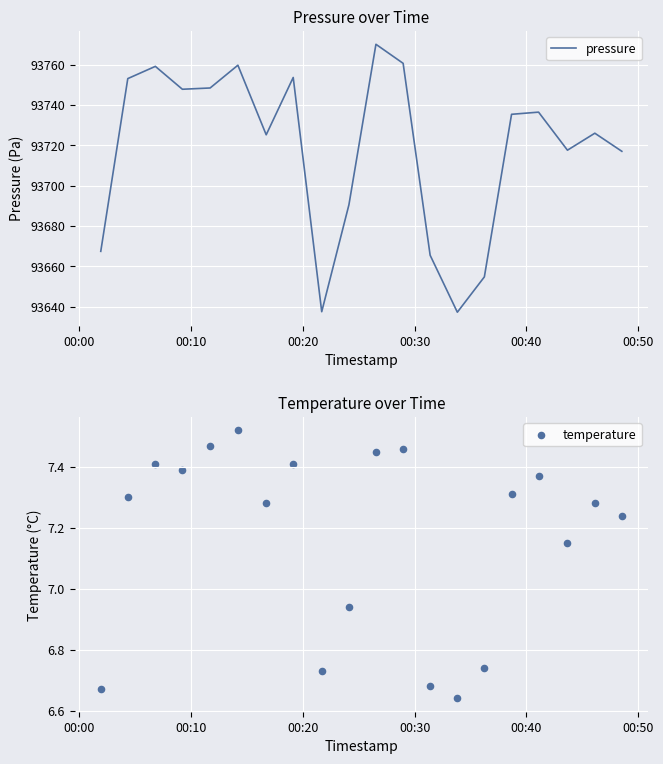

Which series contains the lowest Y value?

temperature